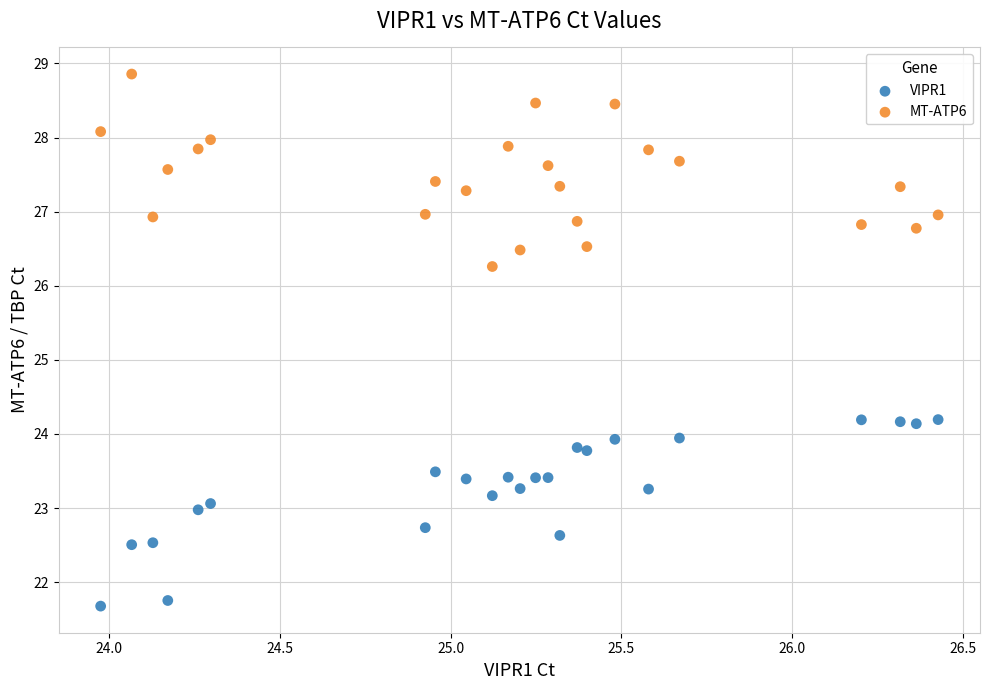

Which series reaches the minimum Y coordinate?

VIPR1